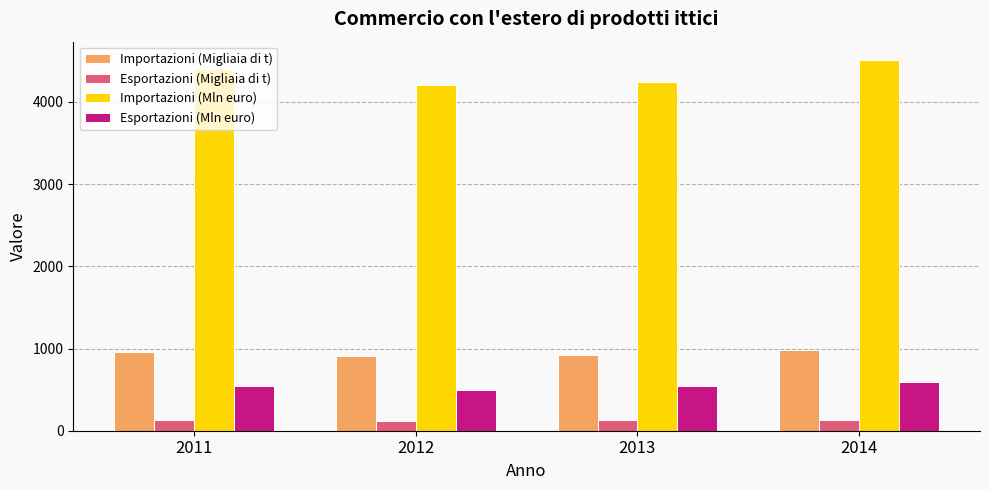

What is the difference between the second highest and second lowest values in the Esportazioni (Migliaia di t) series?

0.3